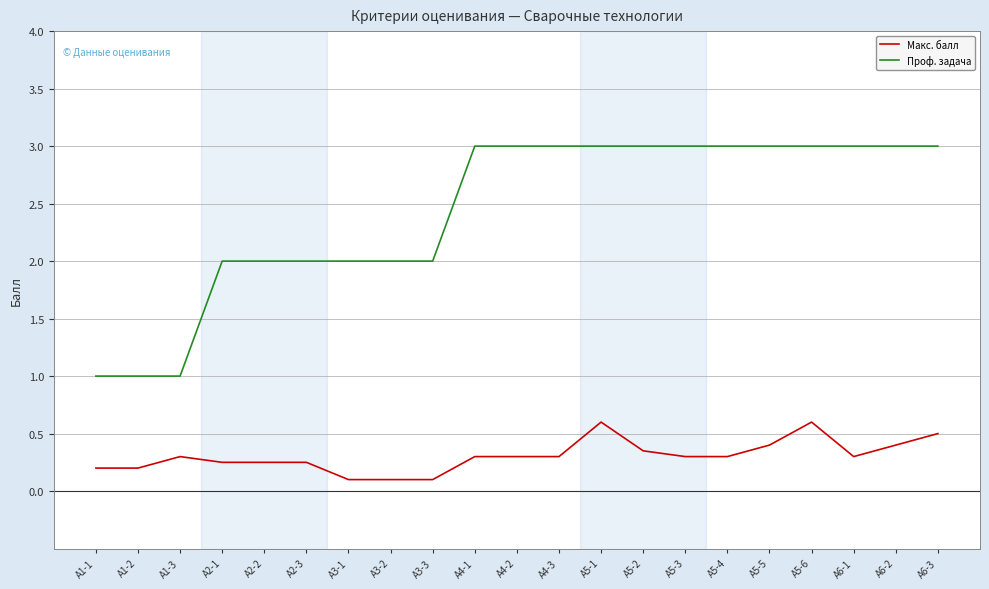

What is the difference between the Проф. задача values at А3-2 and А6-2?

1.0